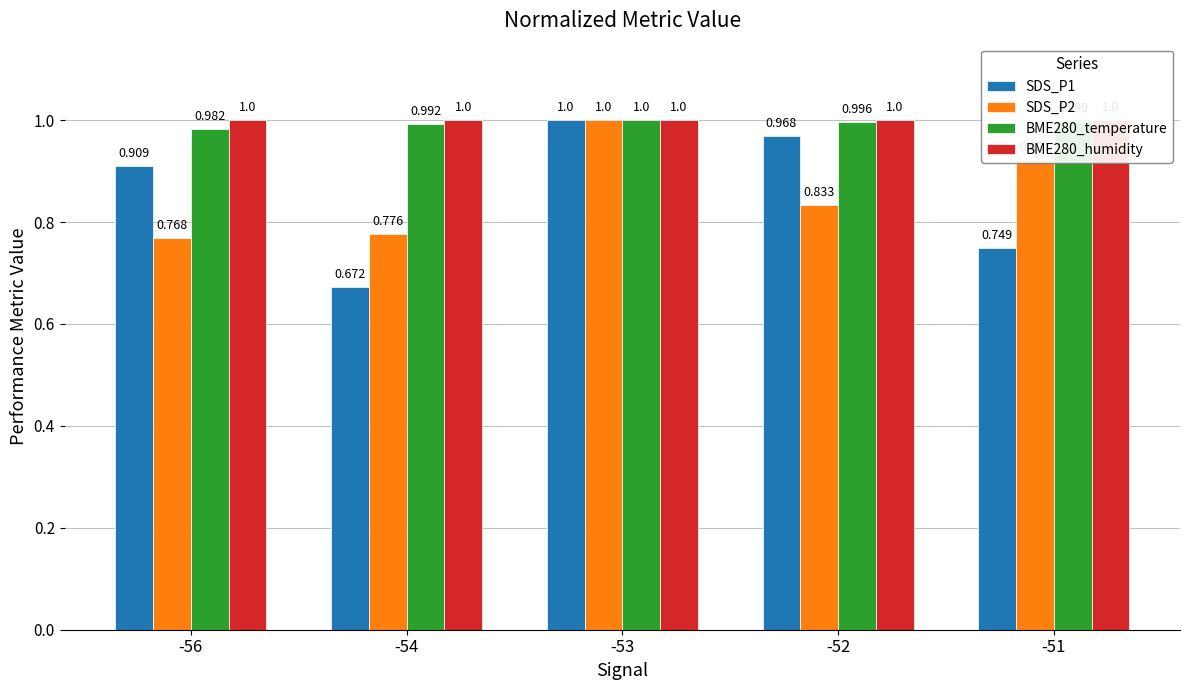

What is the difference between the highest and lowest values at -51?

0.3